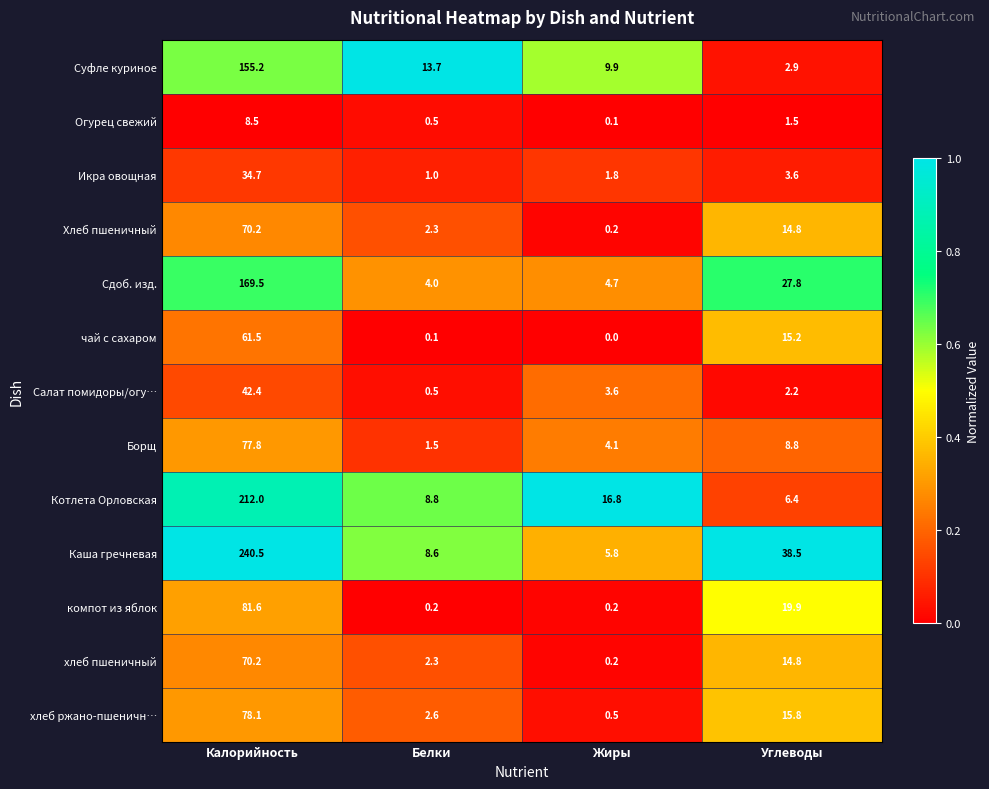

At which label is Икра овощная closest to 17?

Углеводы